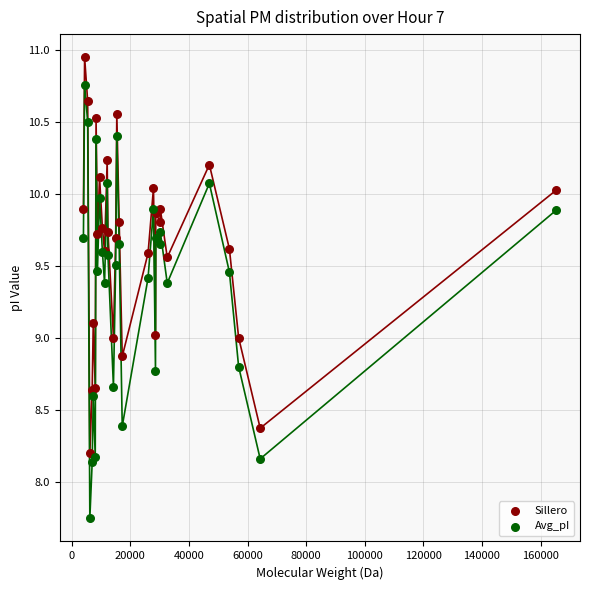

Which series reaches the minimum Y coordinate?

Avg_pI